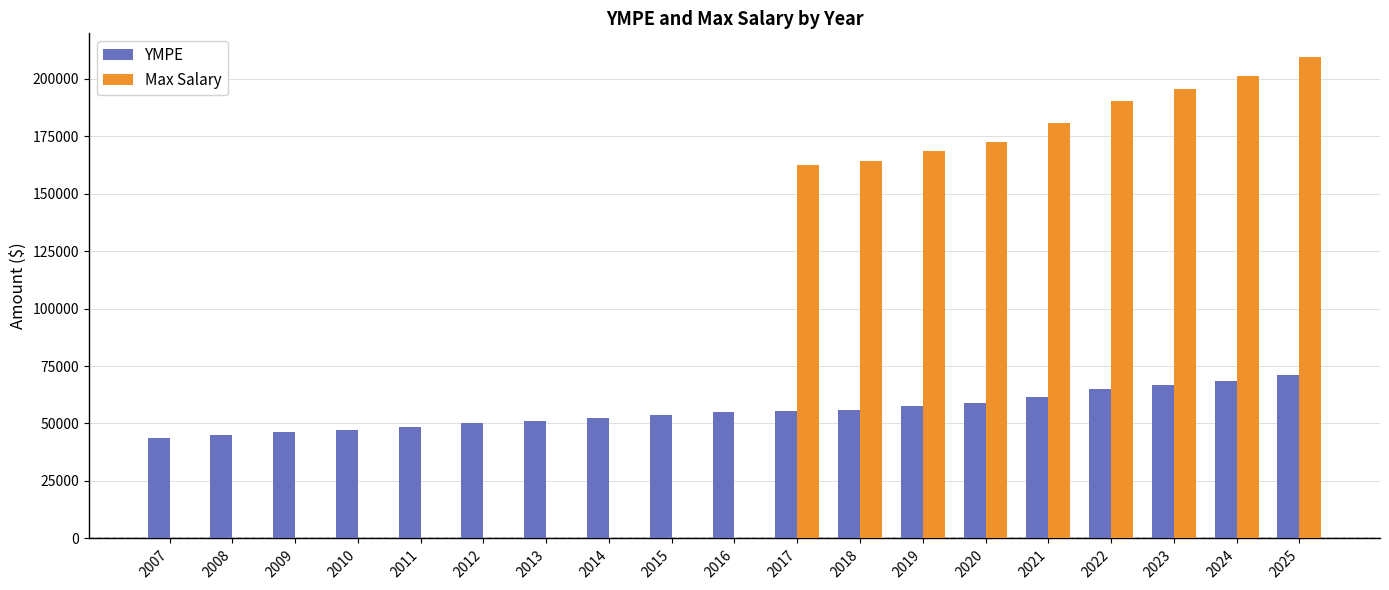

True or false: Max Salary has a value of 163992 at 2018.

True